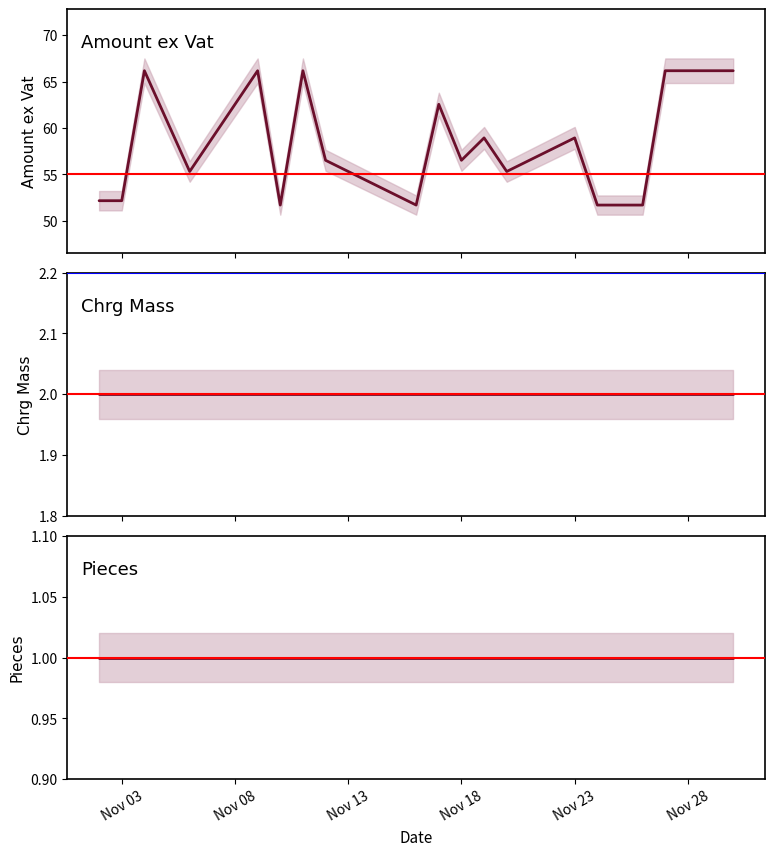

Which category has the lowest value in the Pieces series?

Nov 03